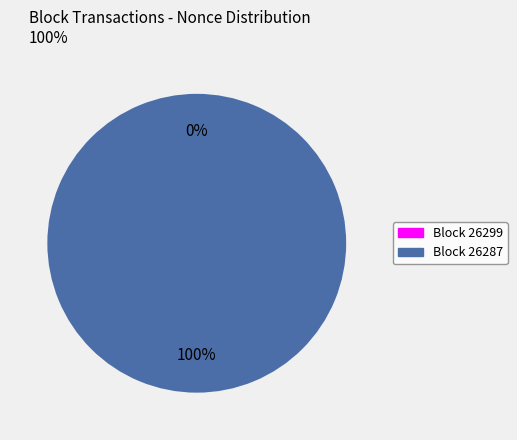

Which category has the smallest portion of the pie?

26299